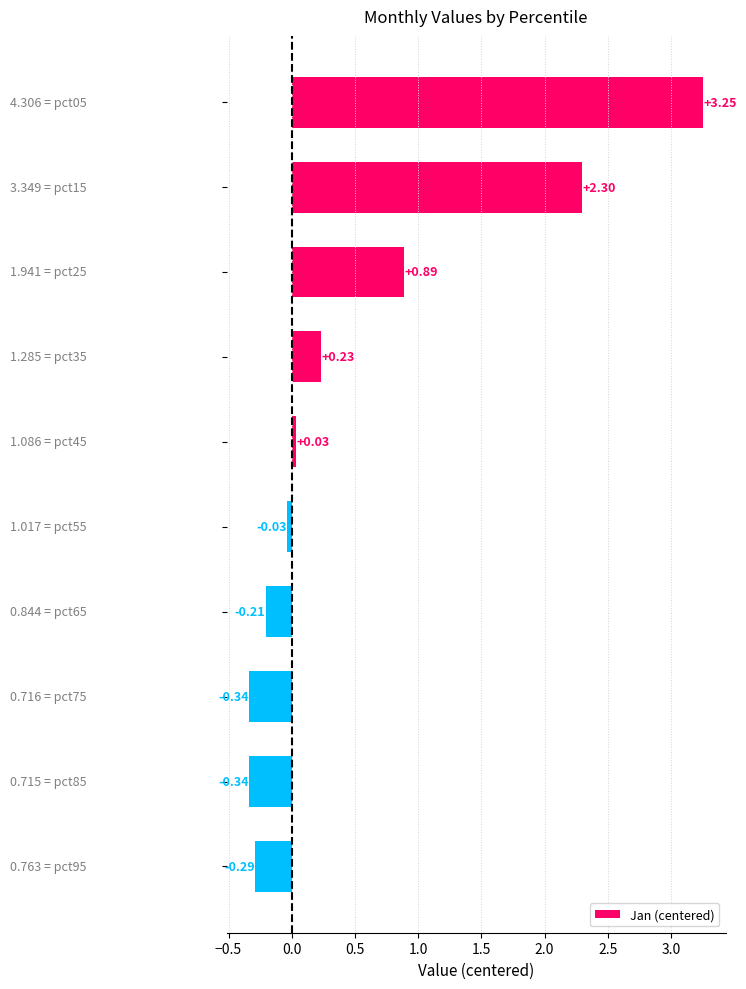

What is the sum of all values?

5.5